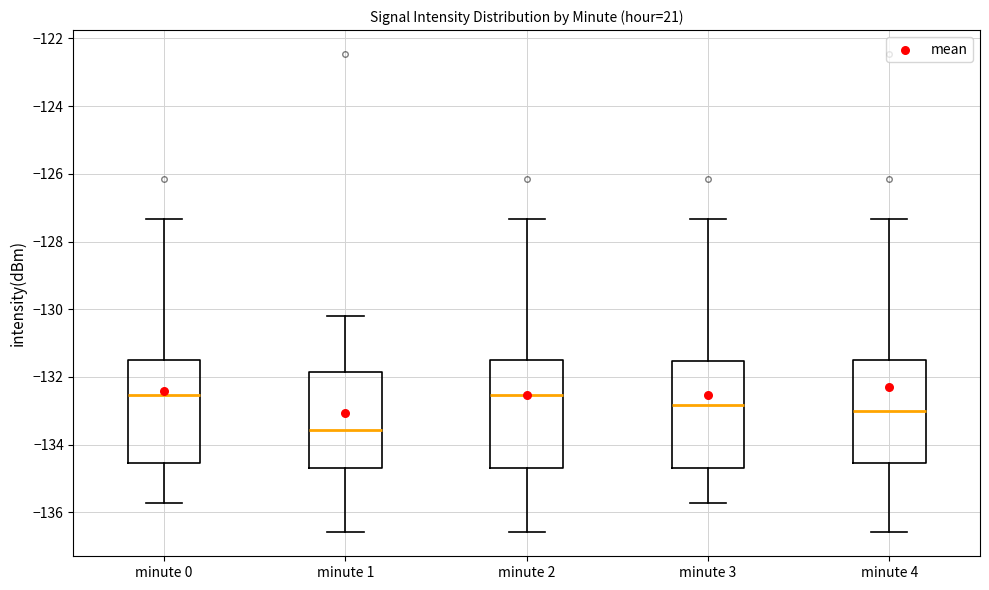

Where does the upper whisker of the box for minute 4 end on the y-axis? The values are not printed on the chart, so give them approximately, as read against the axis.

-127.4